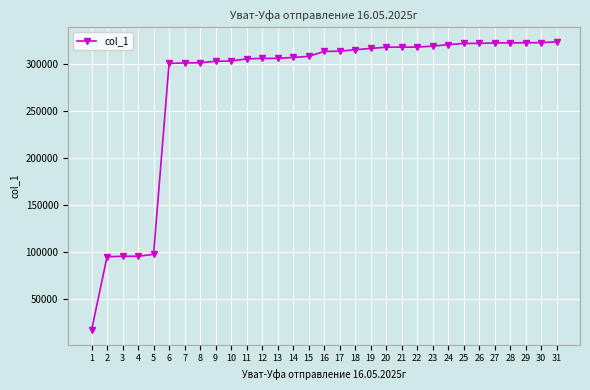

How many data points are less than 313545?

15